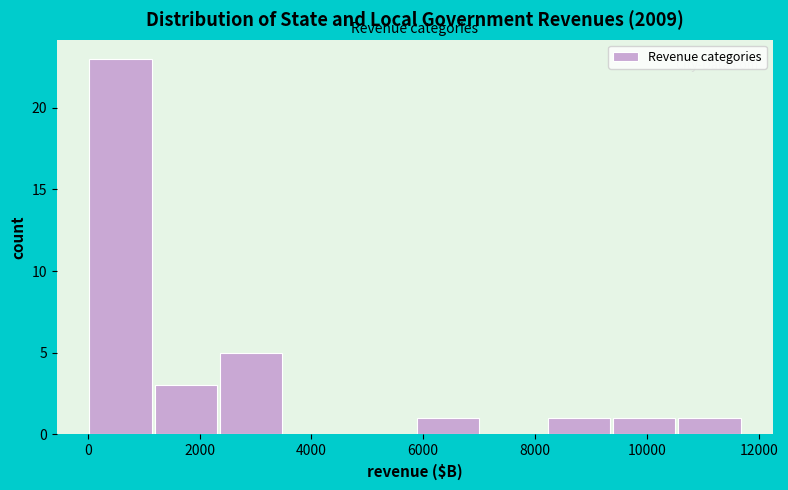

Reading left to right, transcribe this chart: for each bar, give the range it covers on the x-axis and its height. Neither the bar edges nor the heights are printed on the chart, so give them approximately, as read against the axes.

0 to 1200: 23
1200 to 2400: 3
2400 to 3600: 5
3600 to 4600: 0
4600 to 5800: 0
5800 to 7000: 1
7000 to 8200: 0
8200 to 9400: 1
9400 to 10600: 1
10600 to 11800: 1